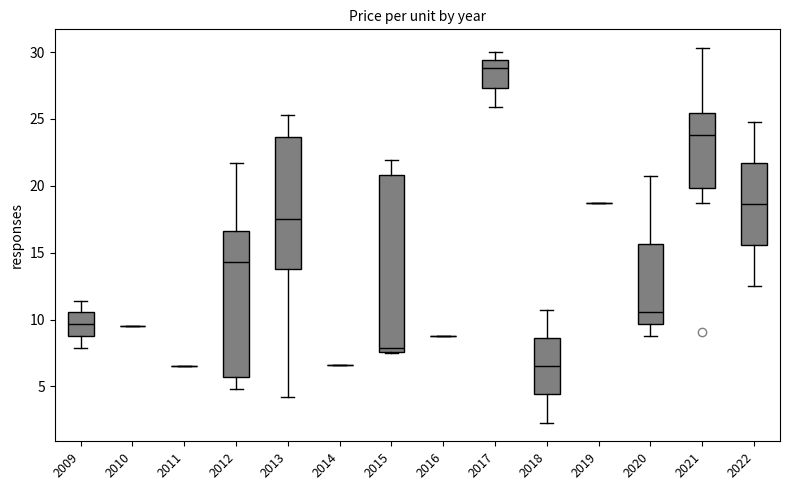

Reading left to right, transcribe this box plot: for each box, give where its median line is, the range the box spans, and where its two whiskers end, as read against the y-axis. The values are not printed on the chart, so give them approximately, as read against the axis.

2009: median 9.5, box 9.0 to 10.5, whiskers 8.0 to 11.5
2010: box collapsed to a line at 9.5, whiskers 9.5 to 9.5
2011: box collapsed to a line at 6.5, whiskers 6.5 to 6.5
2012: median 14.5, box 5.5 to 16.5, whiskers 5.0 to 21.5
2013: median 17.5, box 14.0 to 23.5, whiskers 4.0 to 25.5
2014: box collapsed to a line at 6.5, whiskers 6.5 to 6.5
2015: median 8.0, box 7.5 to 21.0, whiskers 7.5 to 22.0
2016: box collapsed to a line at 9.0, whiskers 9.0 to 9.0
2017: median 29.0, box 27.5 to 29.5, whiskers 26.0 to 30.0
2018: median 6.5, box 4.5 to 8.5, whiskers 2.5 to 10.5
2019: box collapsed to a line at 18.5, whiskers 18.5 to 18.5
2020: median 10.5, box 9.5 to 15.5, whiskers 9.0 to 20.5
2021: median 24.0, box 20.0 to 25.5, whiskers 18.5 to 30.5
2022: median 18.5, box 15.5 to 21.5, whiskers 12.5 to 25.0